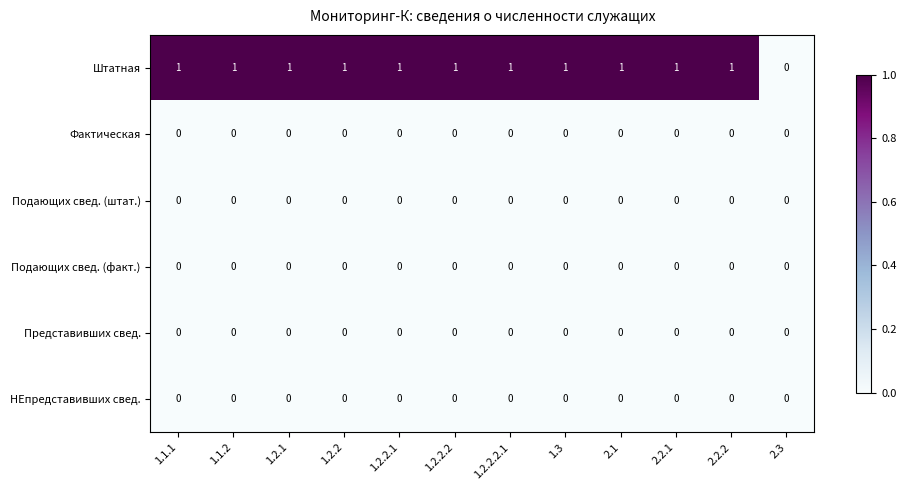

Which series has the largest total across all categories?

Штатная